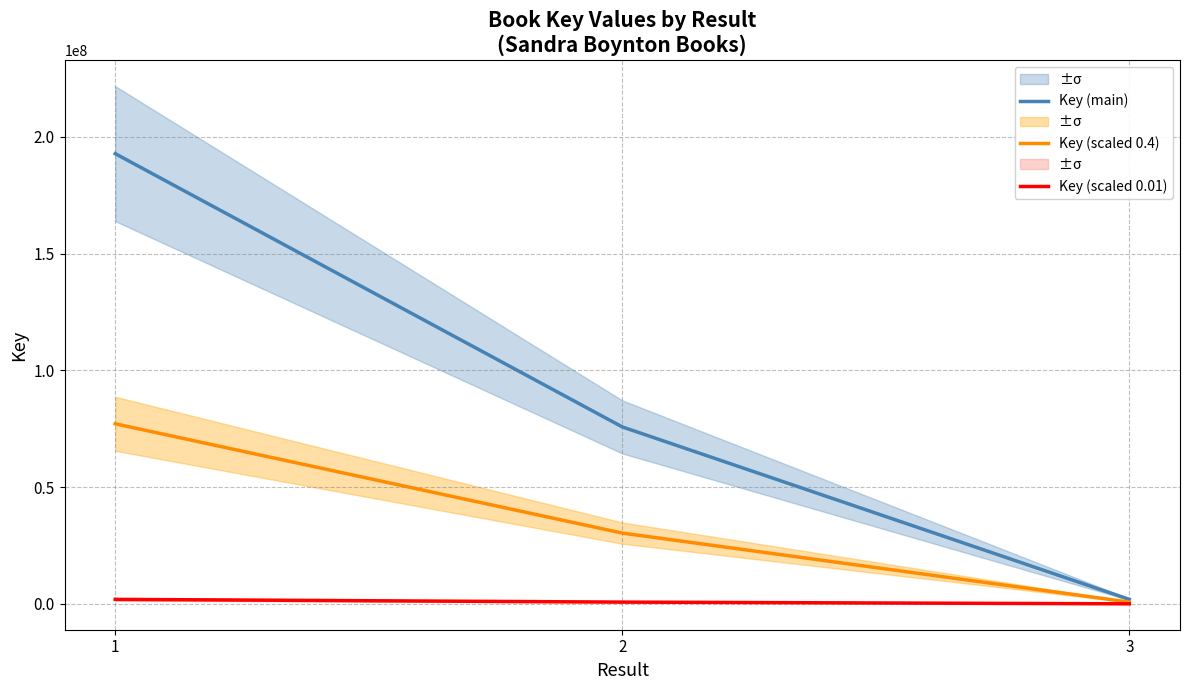

What is the total value across all series at 3?

2708174.3